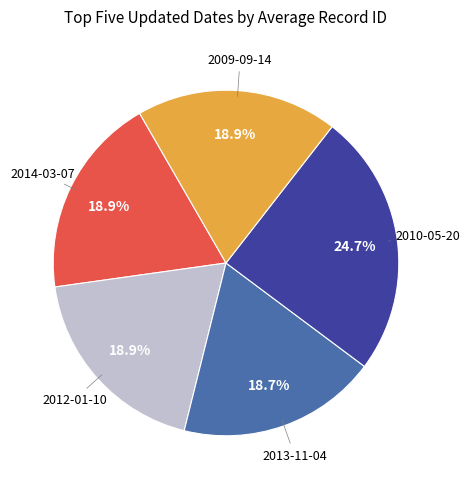

Is there any slice that represents more than half of the pie?

No